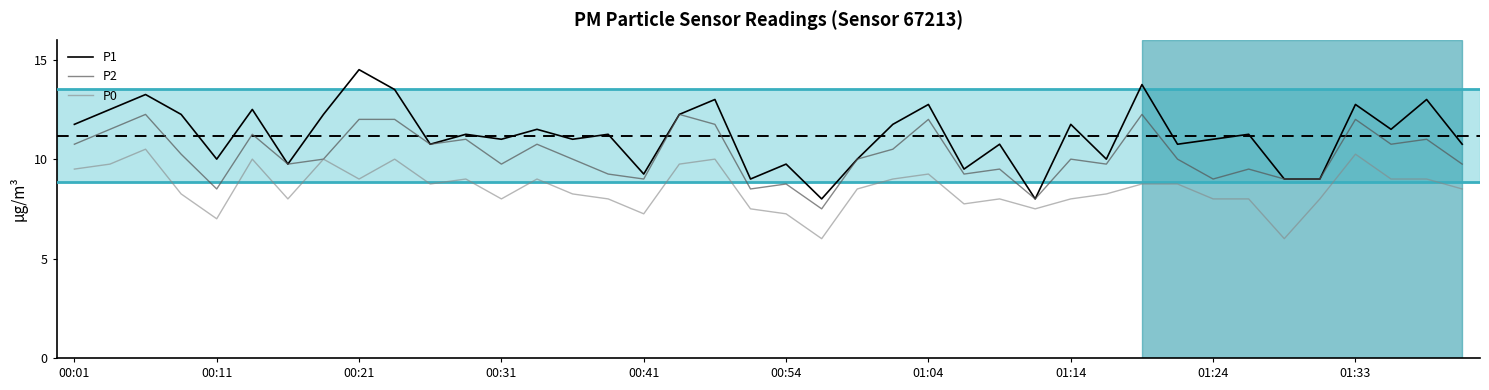

How many interior local peaks does the P1 series have?

15